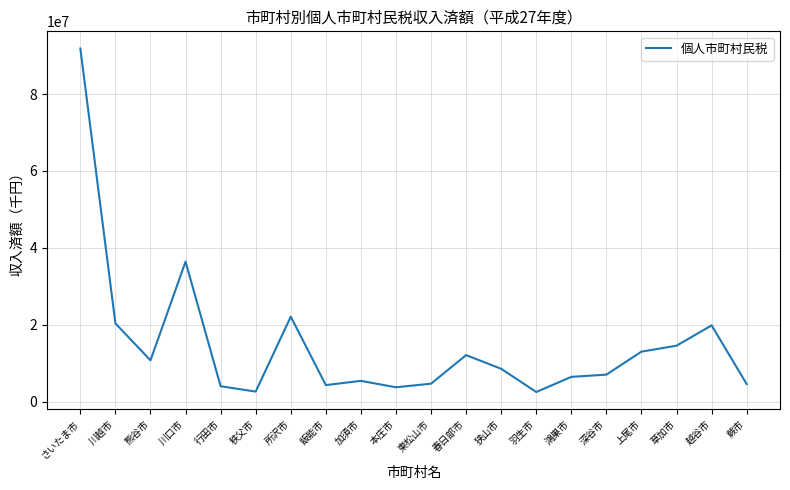

Approximately how many times larger is the value at 越谷市 compared to 鴻巣市?

3.1